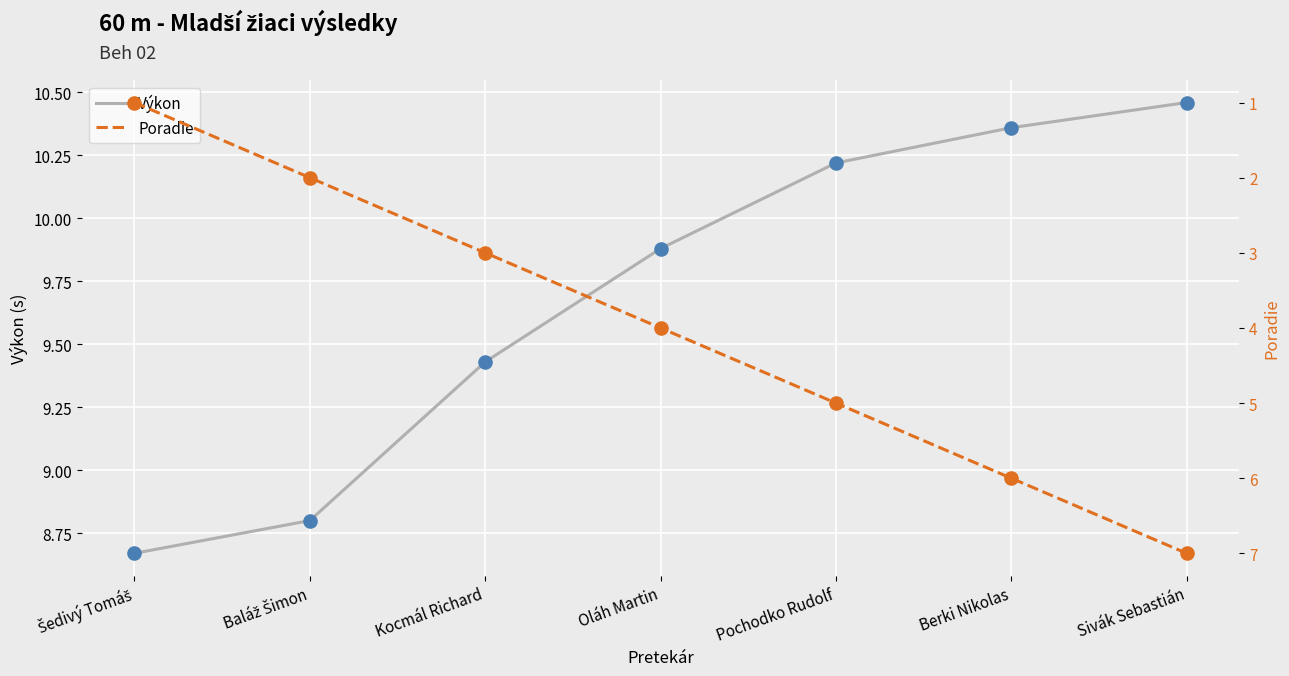

Which series has the largest total across all categories?

Výkon